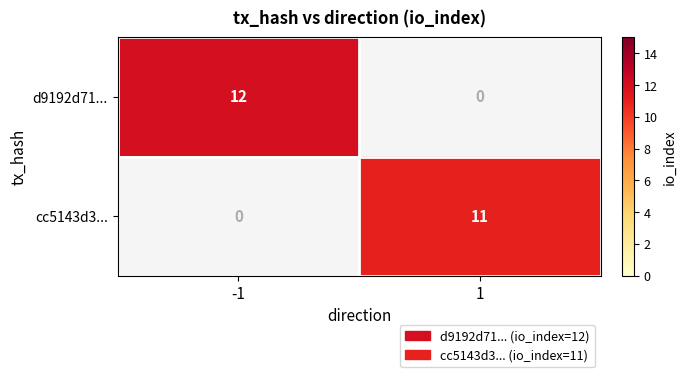

What is the approximate value of d9192d71... at -1?

12